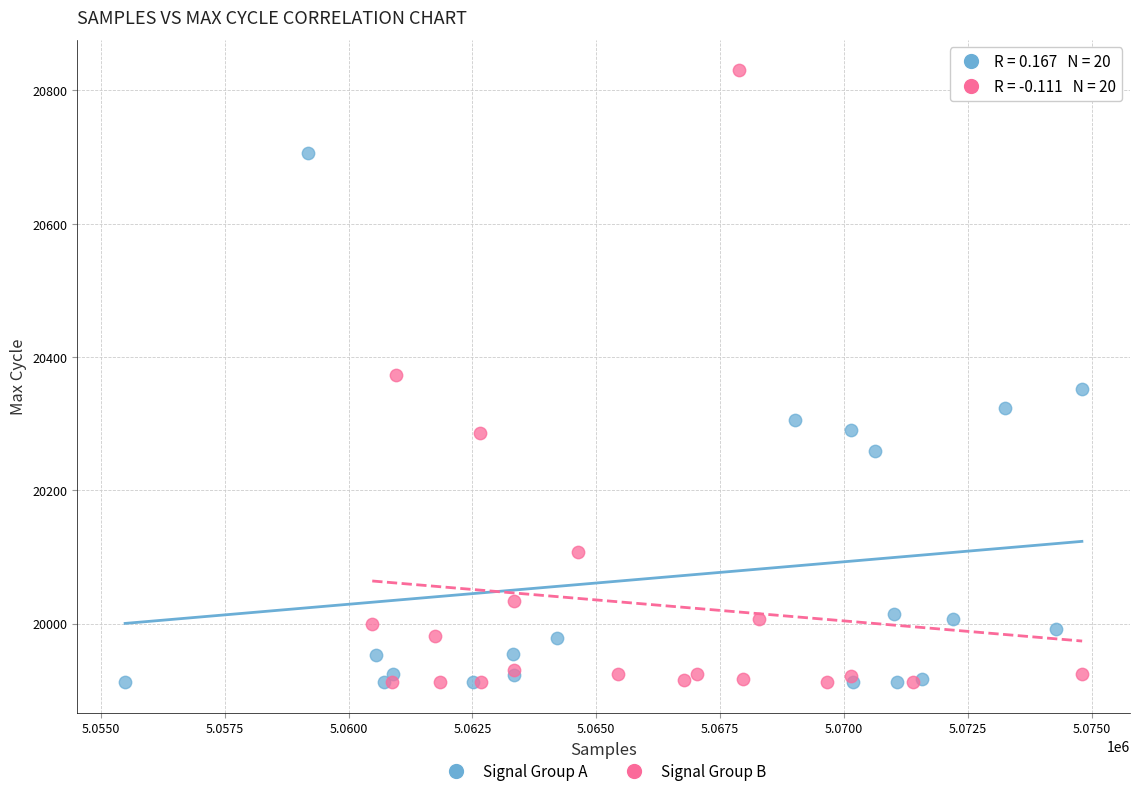

Which series has the largest Y range (max minus min)?

Signal Group B